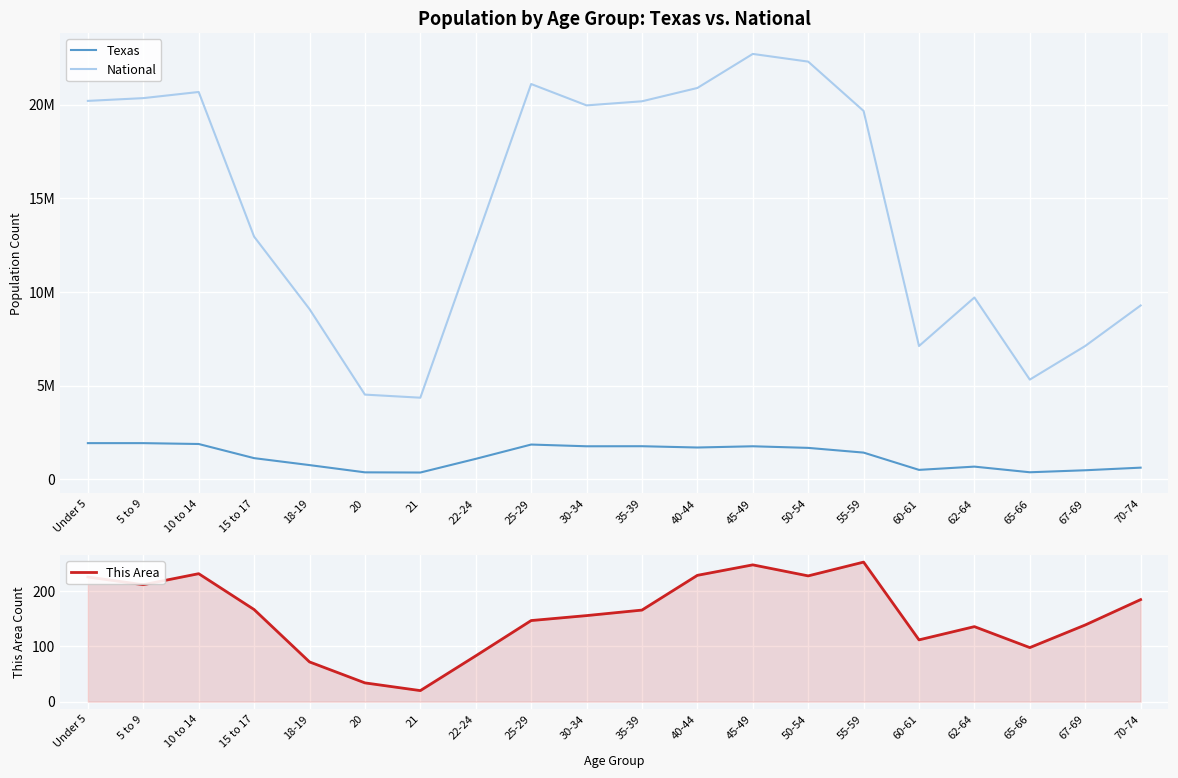

How many interior local peaks does the This Area series have?

4